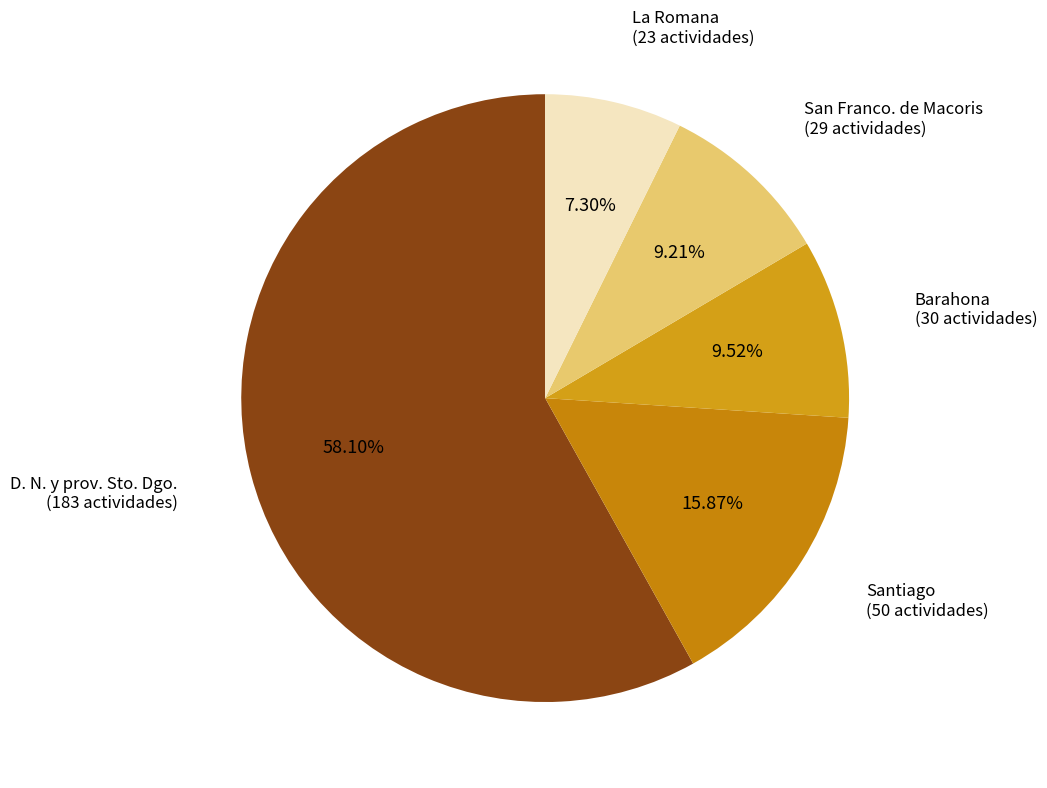

What is the ratio of the value at La Romana to the value at Barahona?

0.8